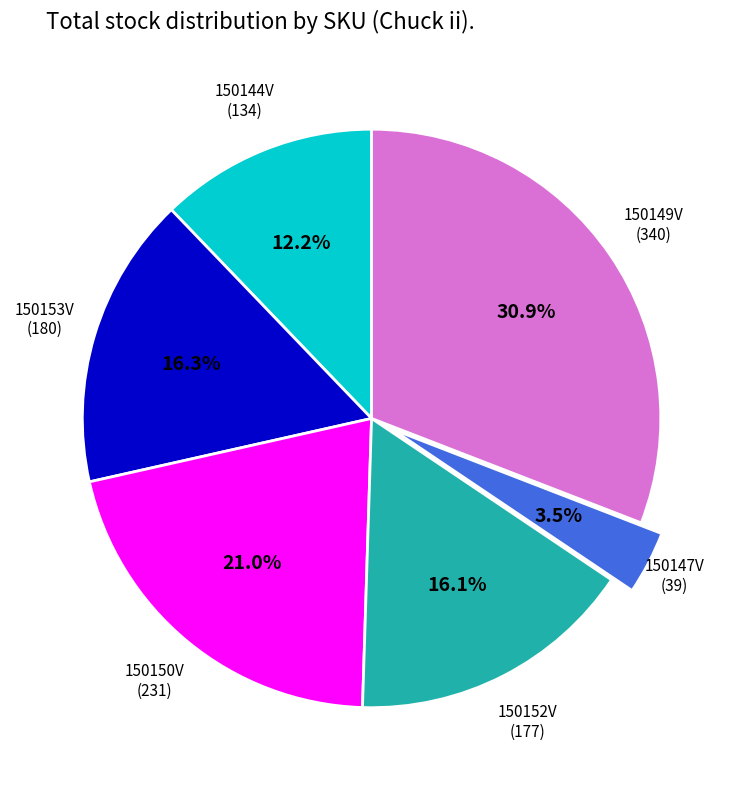

Is there any slice that represents more than half of the pie?

No